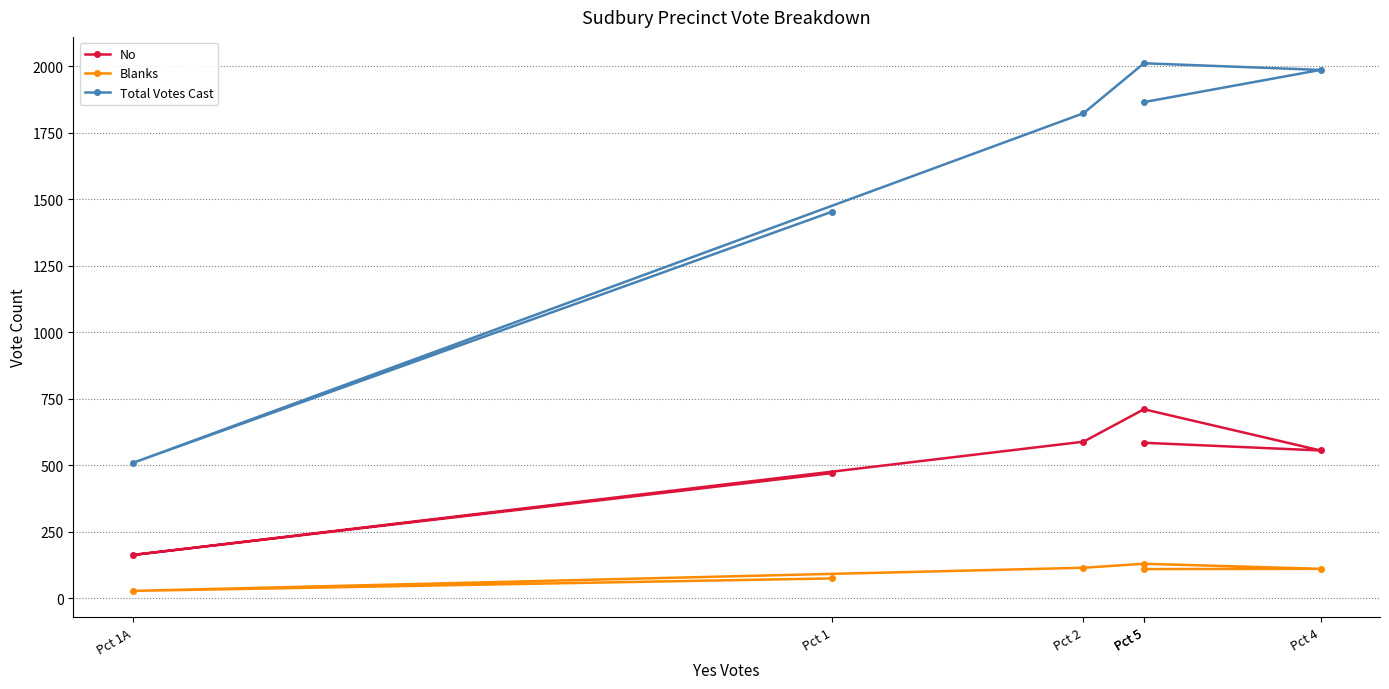

At which label does No reach its minimum?

Pct 1A